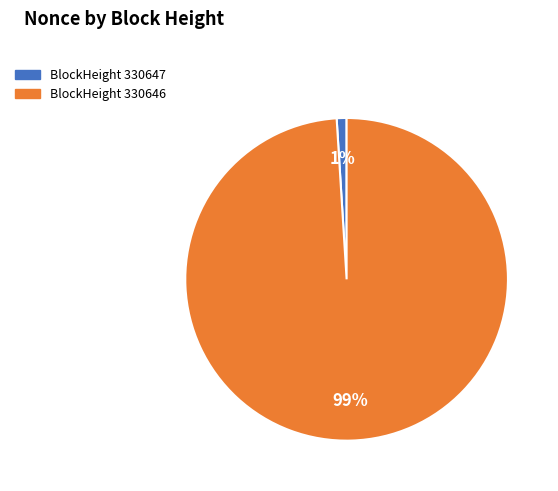

Is there any slice that represents more than half of the pie?

Yes